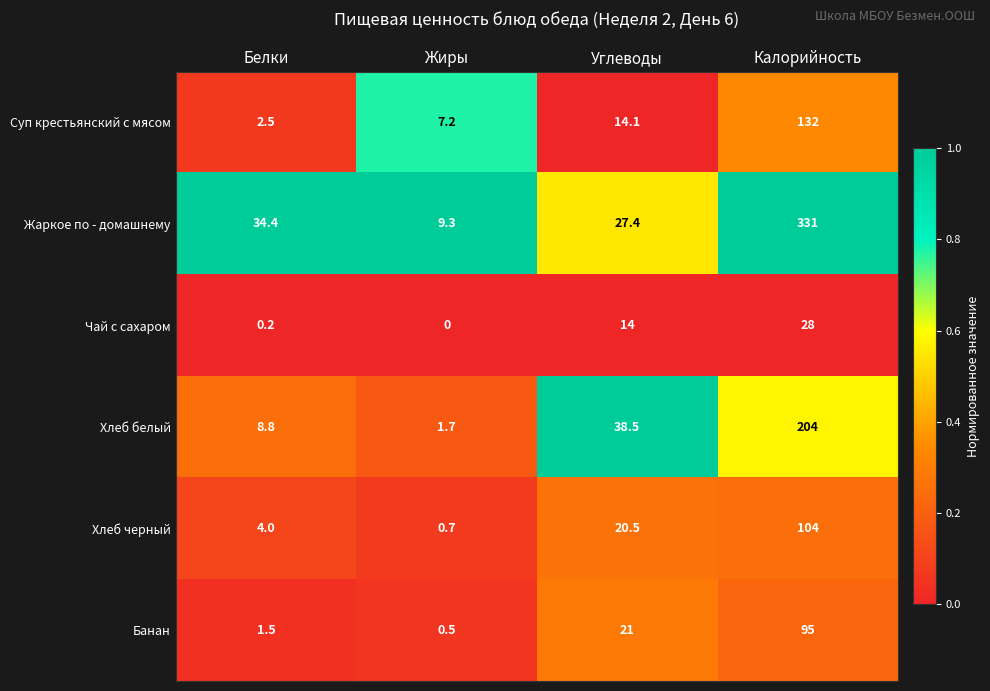

Reading left to right, list all the values displayed in this chart.

Суп крестьянский с мясом: 2.5	7.2	14.1	132.0
Жаркое по - домашнему: 34.4	9.3	27.4	331.0
Чай с сахаром: 0.2	0.0	14.0	28.0
Хлеб белый: 8.8	1.7	38.5	204.0
Хлеб черный: 4.0	0.7	20.5	104.0
Банан: 1.5	0.5	21.0	95.0